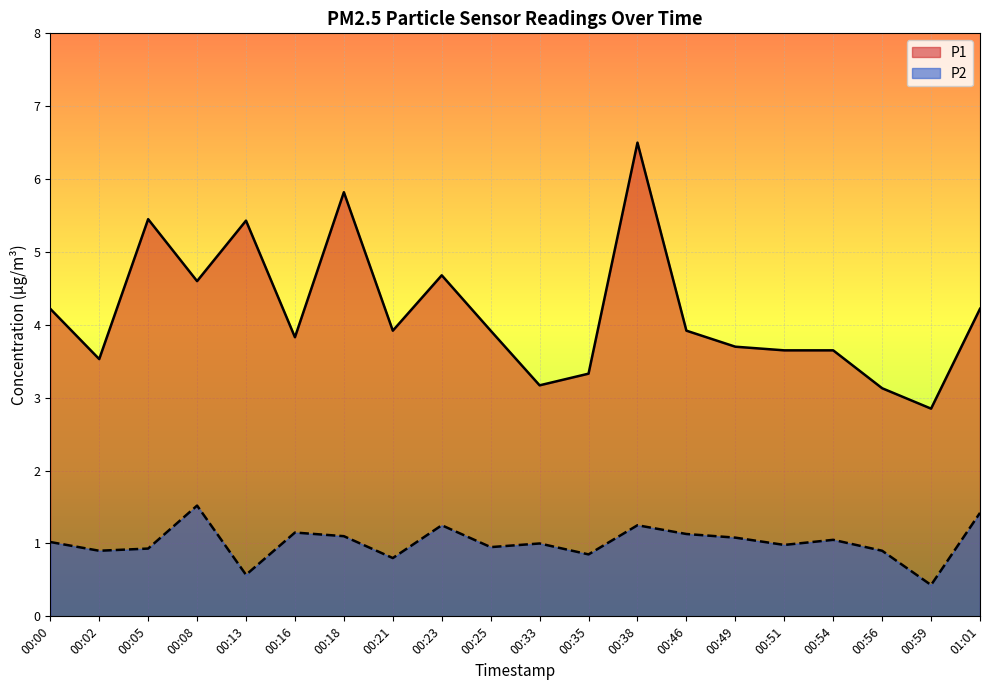

What is the sum of all P2 values?

20.3